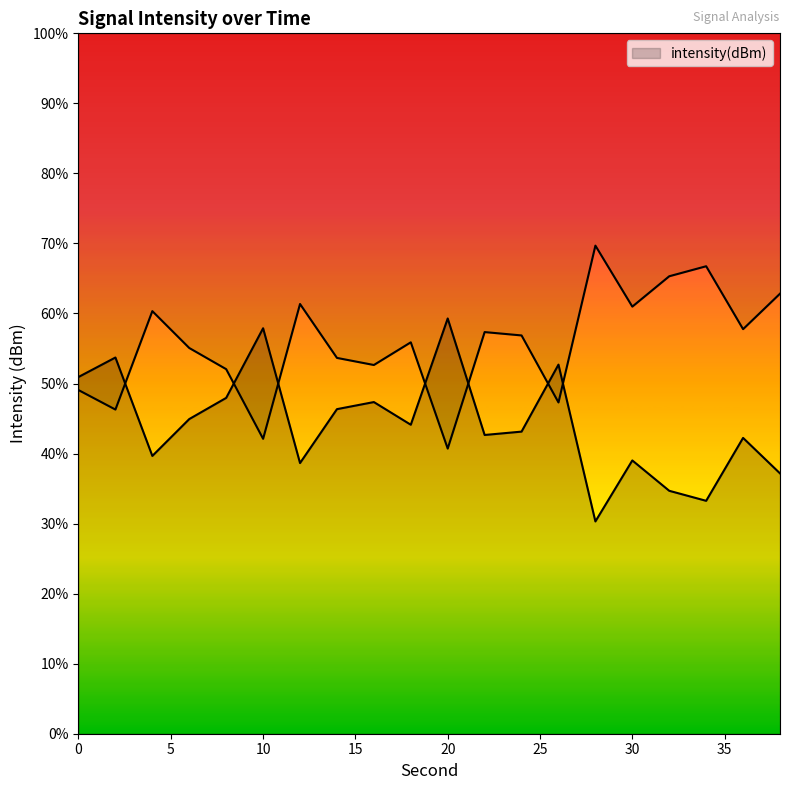

What is the sum of the values at 0 and 6?

-260.8